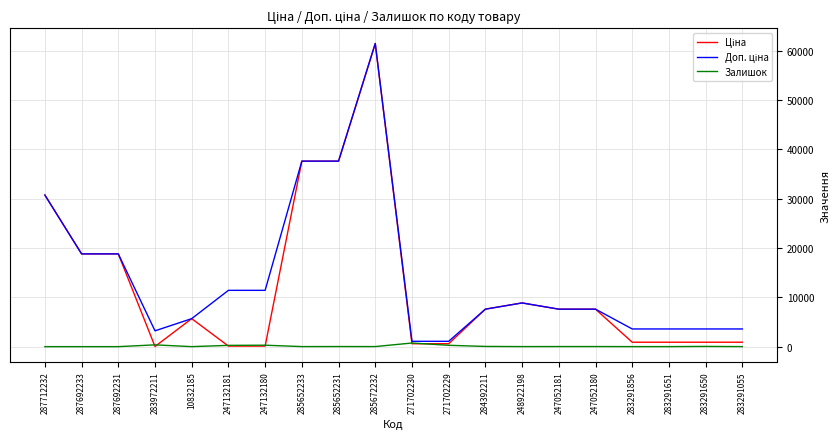

What is the spread (max minus min) of values at 287692233?

18796.8